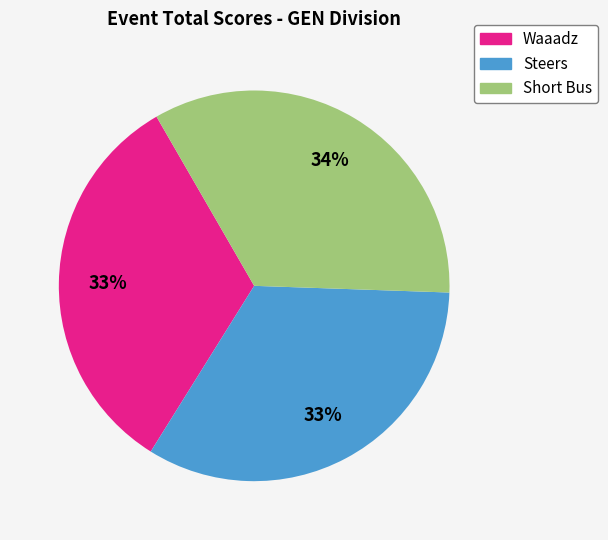

To the nearest percent, what is the difference between the largest and smallest slice percentages?

1%